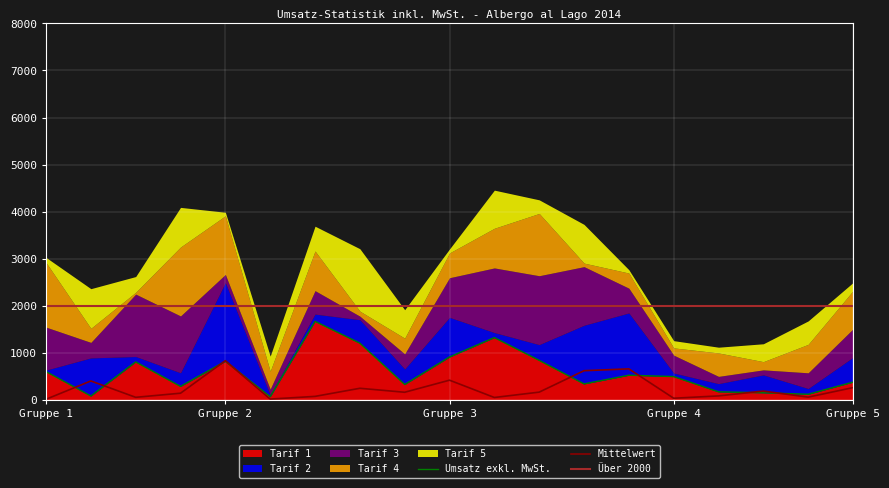

How many interior local peaks does the Tarif 4 series have?

5